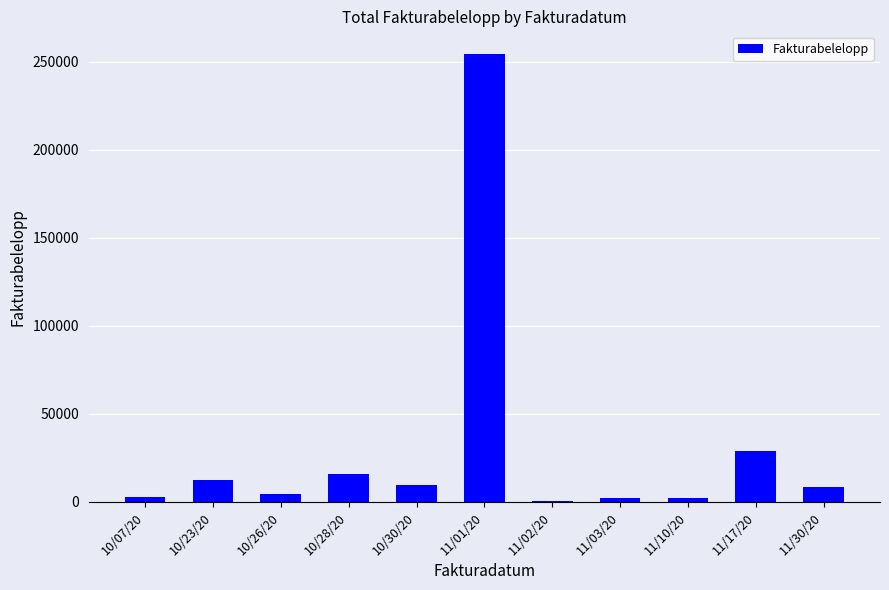

What is the change in value from 11/01/20 to 11/02/20?

-253931